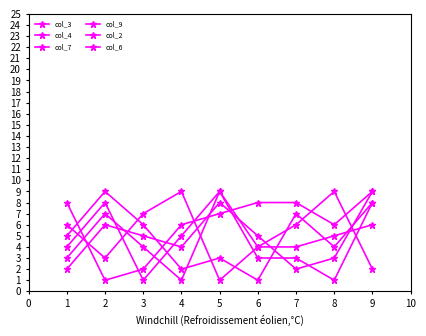

Count the number of data series in this chart.

6